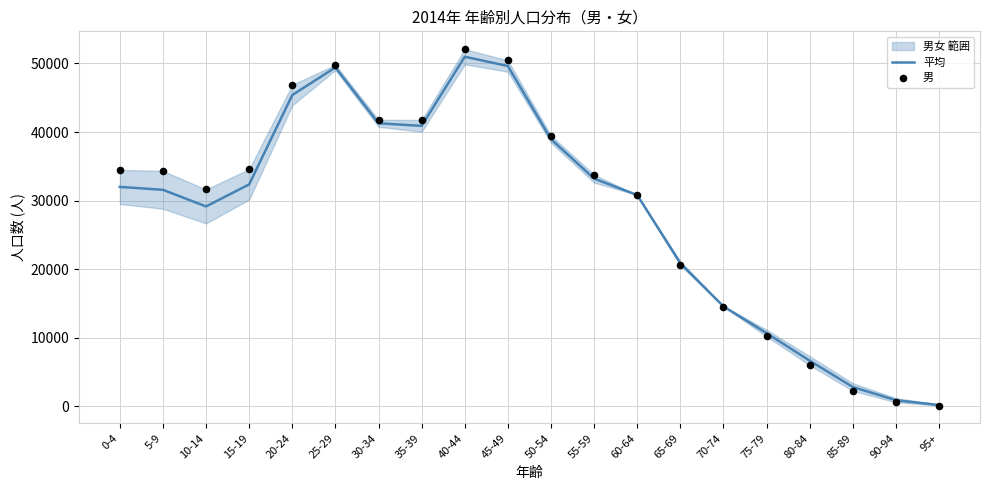

At how many categories does at least one series exceed 1916?

18